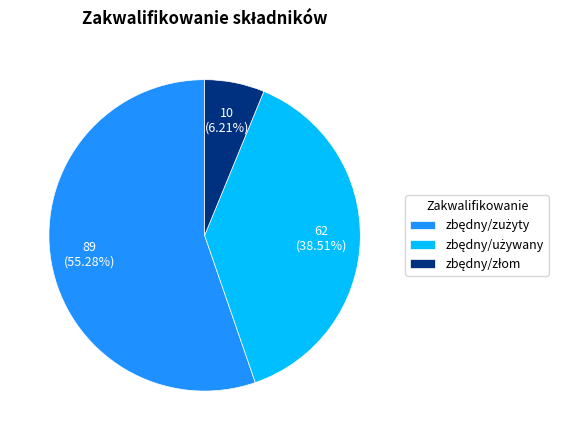

Is there a majority slice in this chart?

Yes